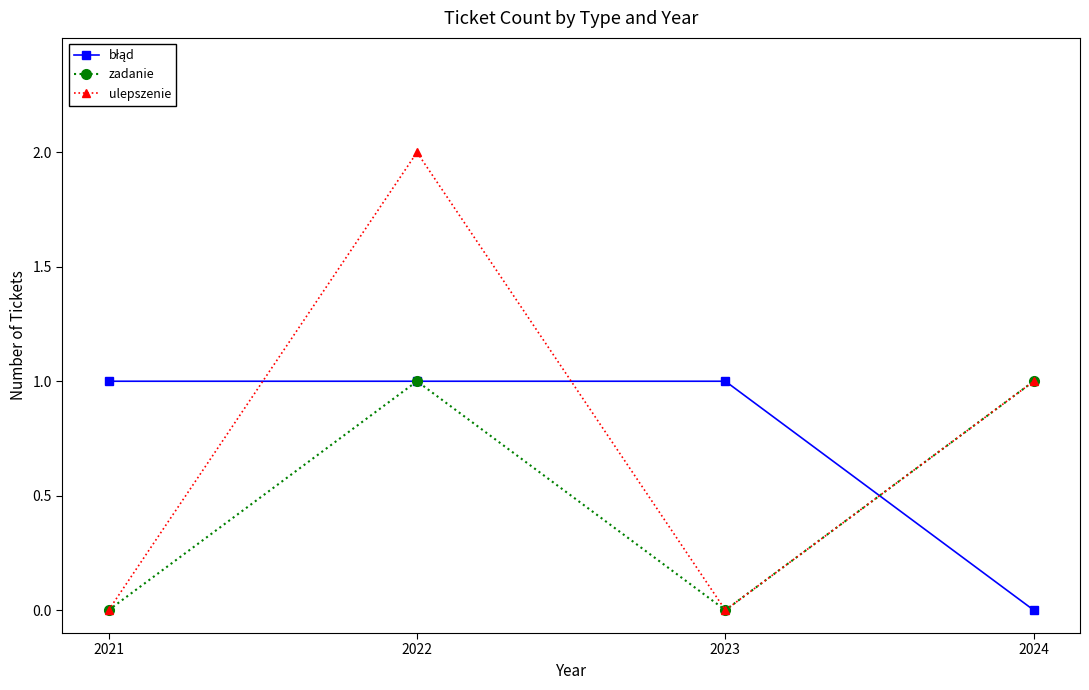

What is the value of the zadanie point at the 4th from the left?

1